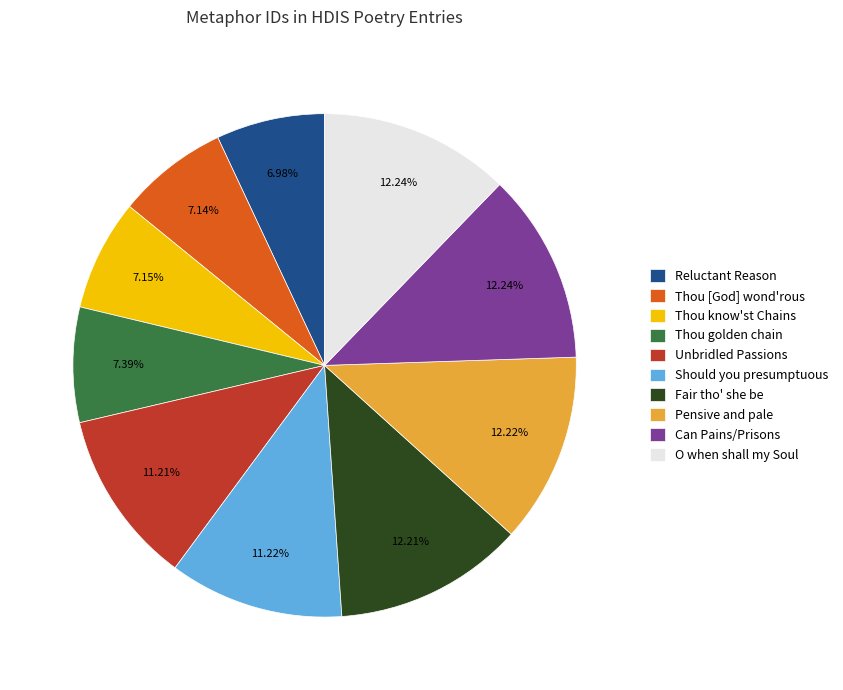

Does Pensive and pale account for over 50% of the chart?

No